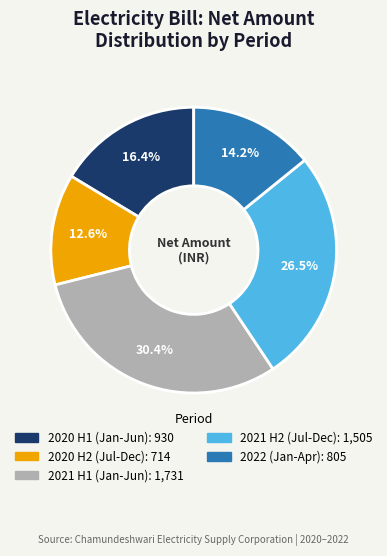

Is there any slice that represents more than half of the pie?

No